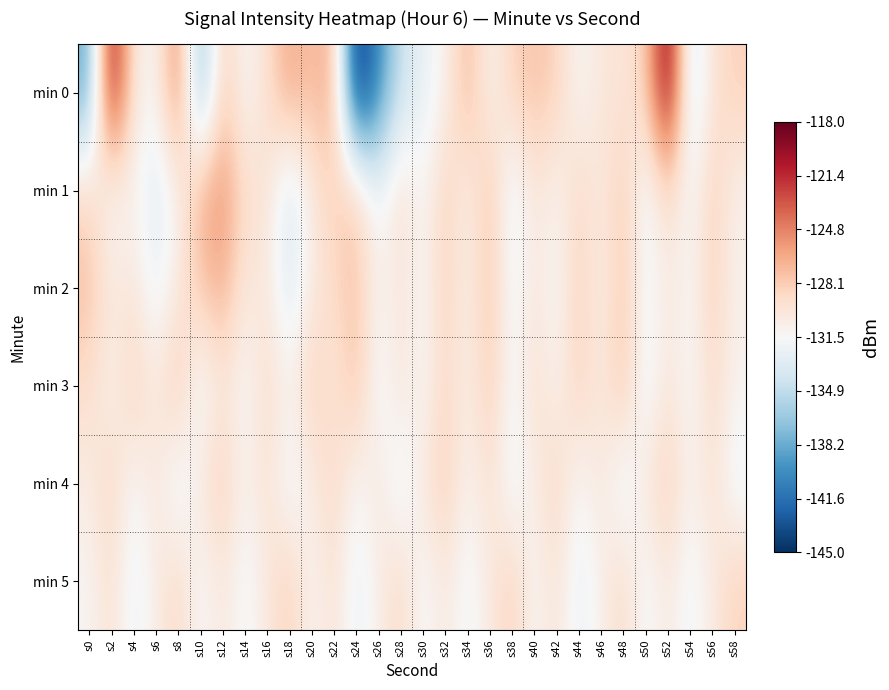

At which category is the sum across all series the highest?

s52